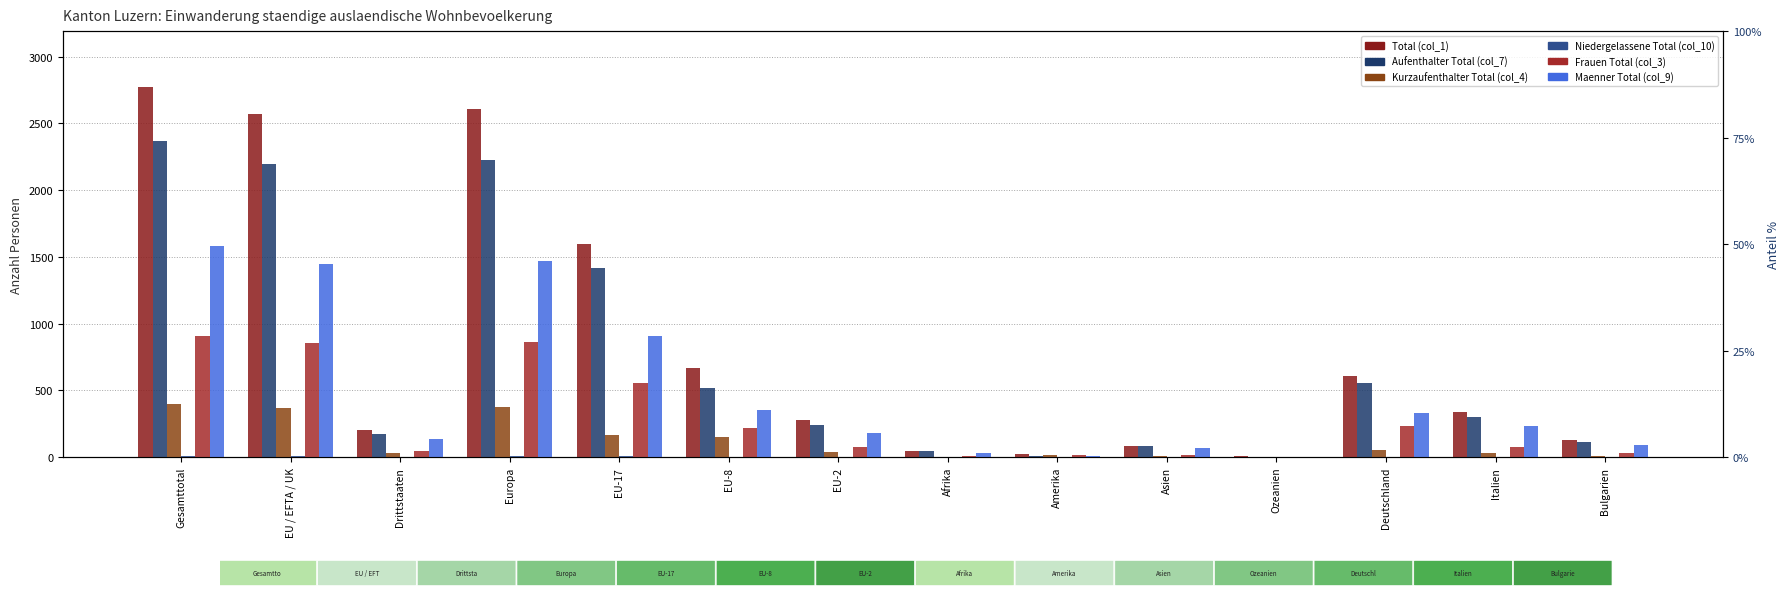

Reading left to right, transcribe all the data shown in this chart.

Total (col_1): Gesamttotal=2775	EU / EFTA / UK=2571	Drittstaaten=204	Europa=2607	EU-17=1593	EU-8=669	EU-2=280	Afrika=47	Amerika=27	Asien=87	Ozeanien=5	Deutschland=608	Italien=335	Bulgarien=127
Aufenthalter Total (col_7): Gesamttotal=2371	EU / EFTA / UK=2198	Drittstaaten=173	Europa=2225	EU-17=1419	EU-8=519	EU-2=244	Afrika=46	Amerika=12	Asien=82	Ozeanien=4	Deutschland=552	Italien=302	Bulgarien=116
Kurzaufenthalter Total (col_4): Gesamttotal=398	EU / EFTA / UK=367	Drittstaaten=31	Europa=376	EU-17=168	EU-8=150	EU-2=36	Afrika=1	Amerika=15	Asien=5	Ozeanien=1	Deutschland=53	Italien=31	Bulgarien=11
Niedergelassene Total (col_10): Gesamttotal=6	EU / EFTA / UK=6	Drittstaaten=0	Europa=6	EU-17=6	EU-8=0	EU-2=0	Afrika=0	Amerika=0	Asien=0	Ozeanien=0	Deutschland=3	Italien=2	Bulgarien=0
Frauen Total (col_3): Gesamttotal=907	EU / EFTA / UK=858	Drittstaaten=49	Europa=865	EU-17=555	EU-8=218	EU-2=75	Afrika=12	Amerika=13	Asien=15	Ozeanien=1	Deutschland=232	Italien=77	Bulgarien=31
Maenner Total (col_9): Gesamttotal=1584	EU / EFTA / UK=1448	Drittstaaten=136	Europa=1470	EU-17=908	EU-8=353	EU-2=180	Afrika=34	Amerika=8	Asien=68	Ozeanien=3	Deutschland=334	Italien=234	Bulgarien=88